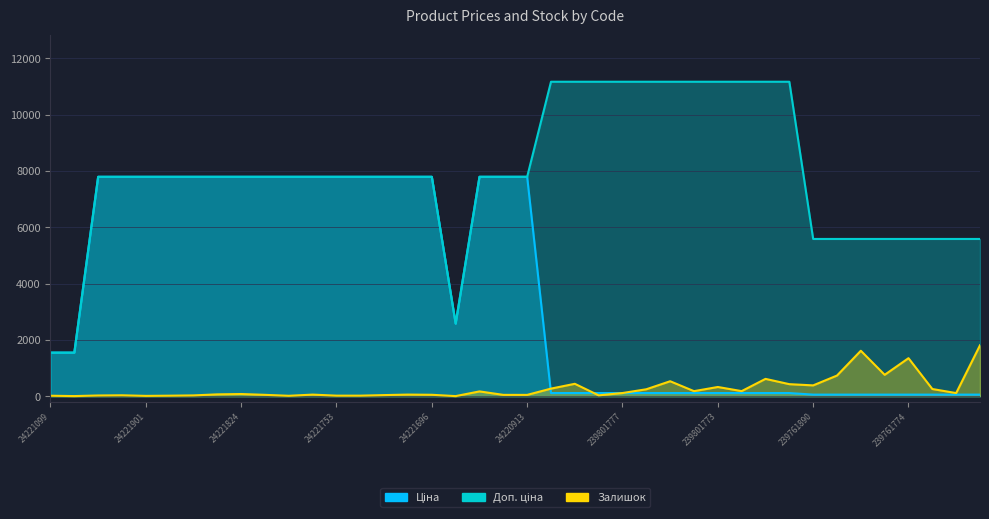

At 239801890, list the series in order from smallest to largest.

Ціна, Залишок, Доп. ціна